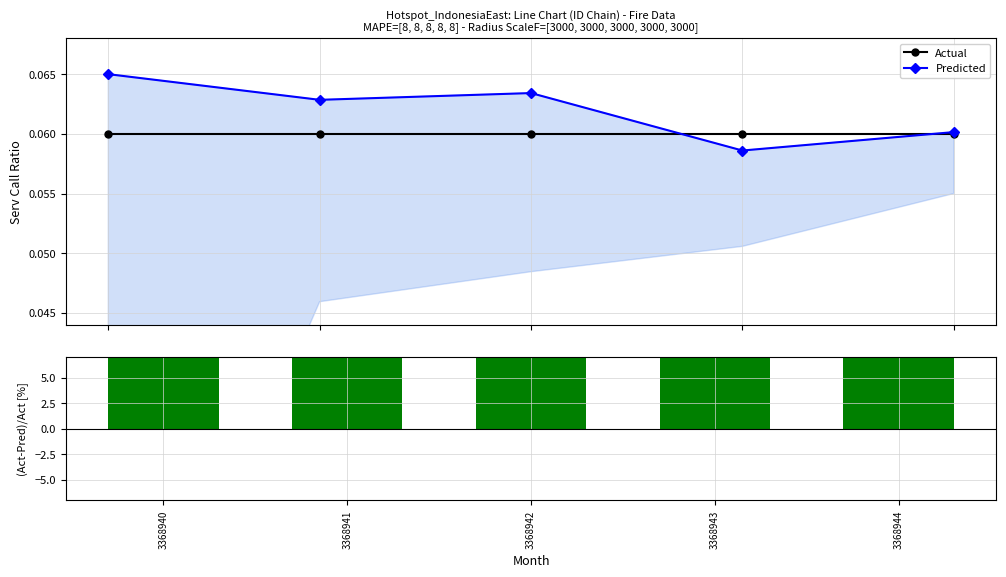

How many data points in Residual % are less than 19?

2